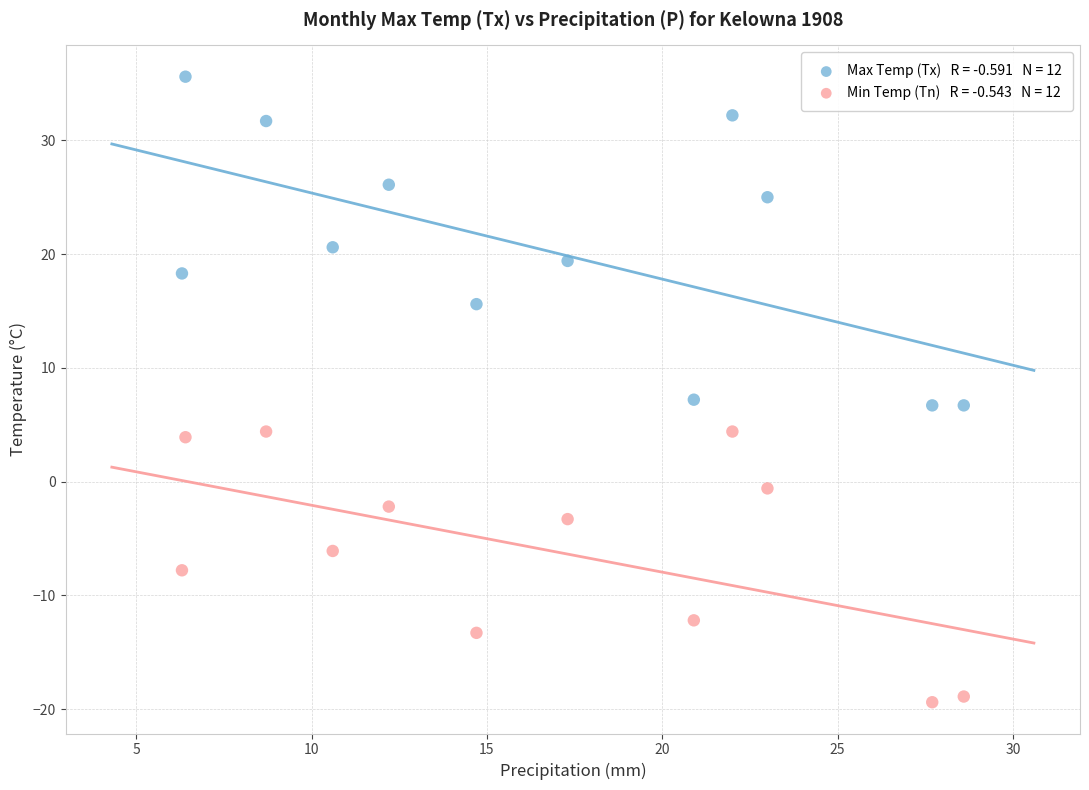

Across all data points, what is the range of X values (max minus min)?

22.3